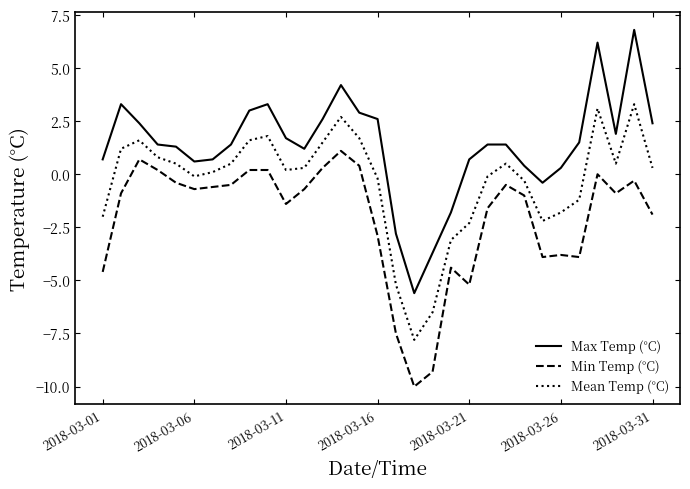

What is the difference between the maximum and minimum values in the Min Temp (°C) series?

11.1